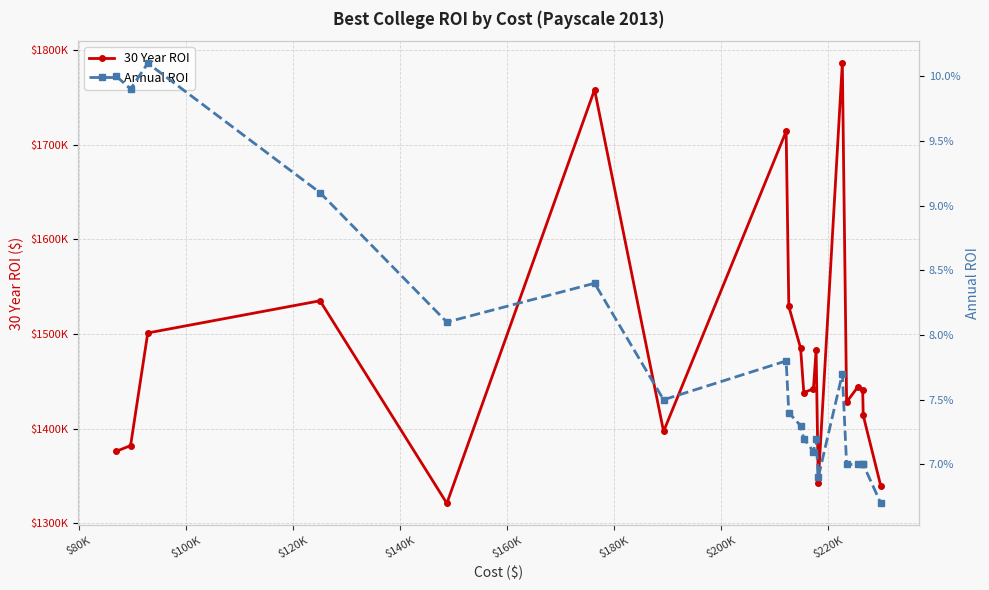

The 30 Year ROI series shows 463810.8 at 17. True or false?

False